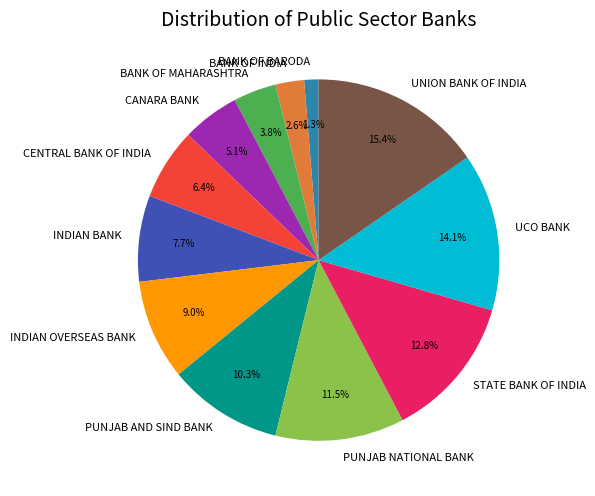

Rank the categories by value from lowest to highest.

BANK OF BARODA, BANK OF INDIA, BANK OF MAHARASHTRA, CANARA BANK, CENTRAL BANK OF INDIA, INDIAN BANK, INDIAN OVERSEAS BANK, PUNJAB AND SIND BANK, PUNJAB NATIONAL BANK, STATE BANK OF INDIA, UCO BANK, UNION BANK OF INDIA